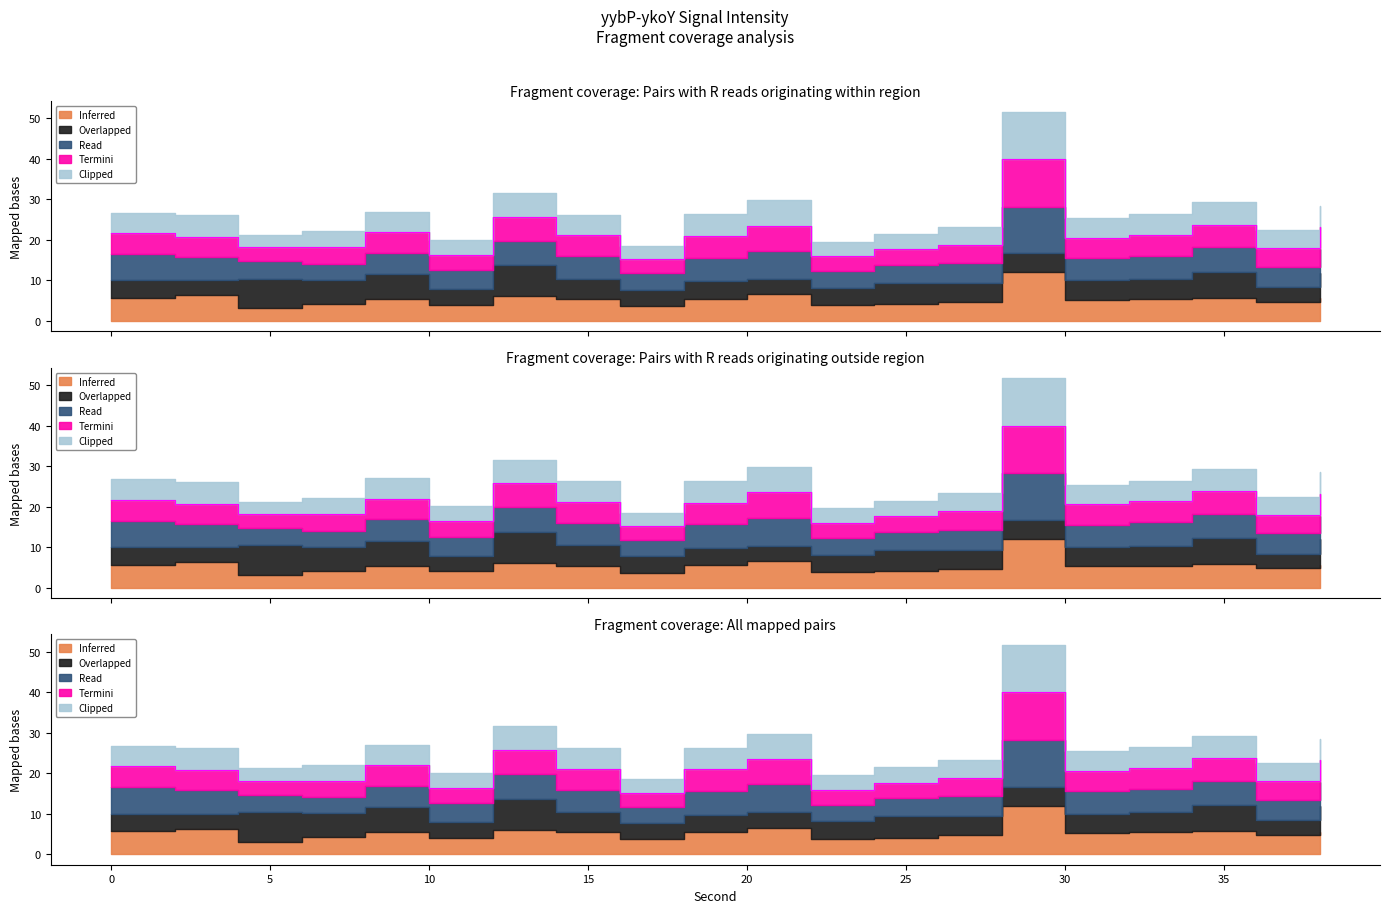

List the labels in order of Termini value, largest first.

28, 12, 20, 34, 38, 8, 0, 32, 18, 14, 2, 30, 26, 36, 6, 24, 4, 10, 22, 16